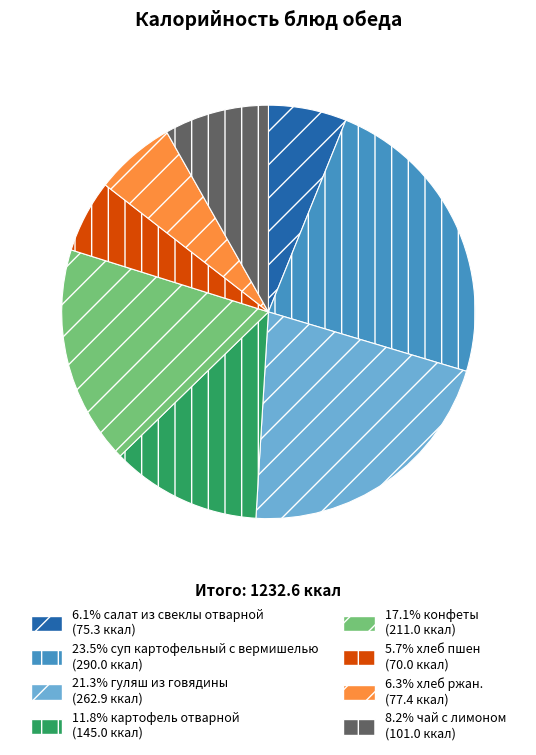

Is there a majority slice in this chart?

No